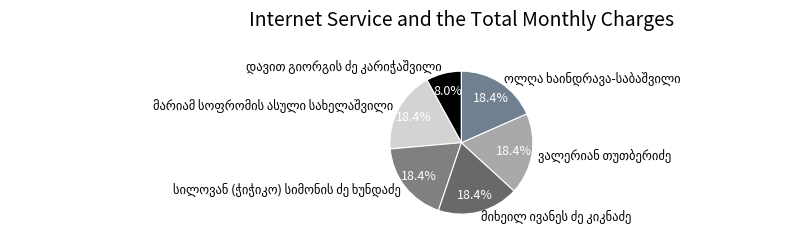

Does any single category account for the majority?

No